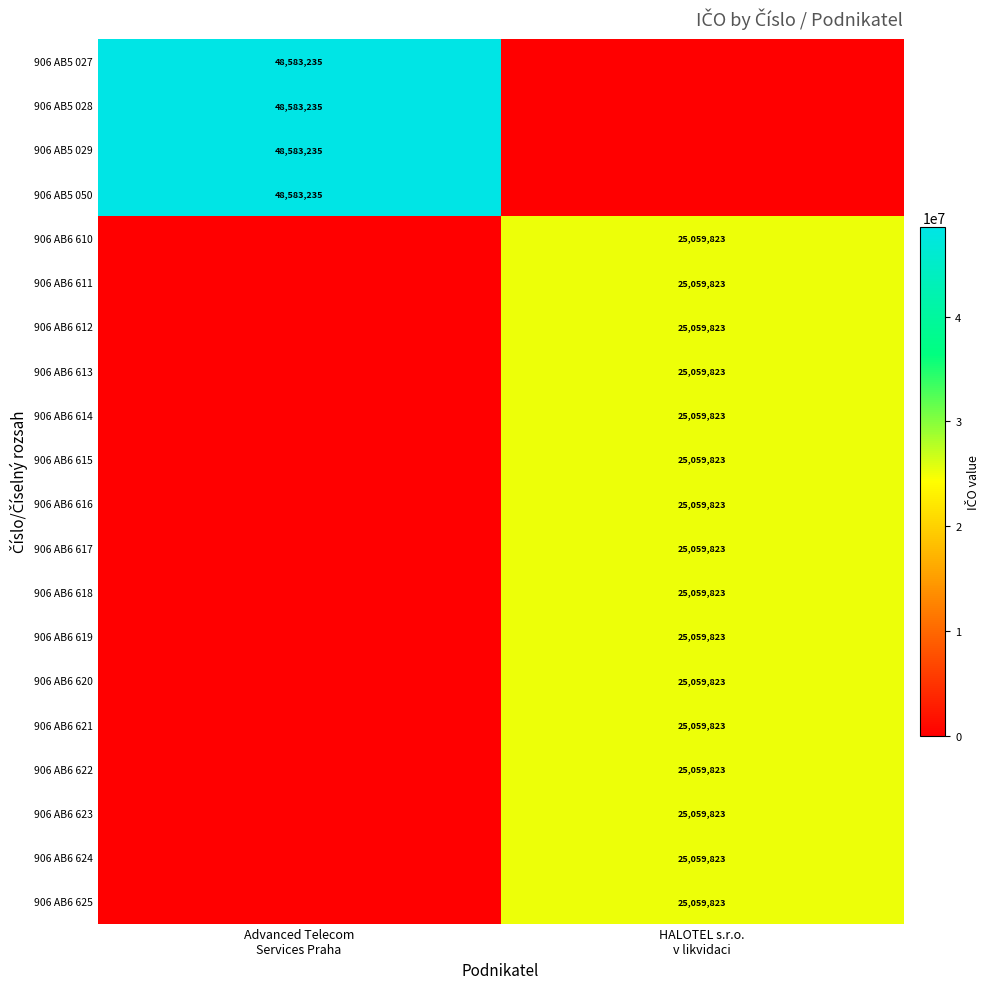

Count the number of data series in this chart.

20